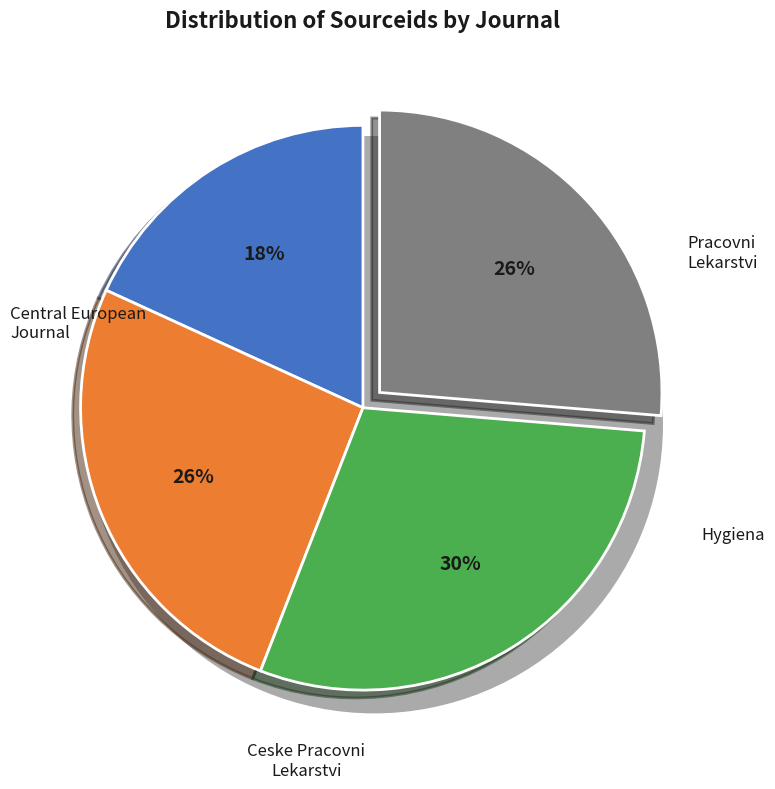

Does Ceske Pracovni Lekarstvi account for over 50% of the chart?

No